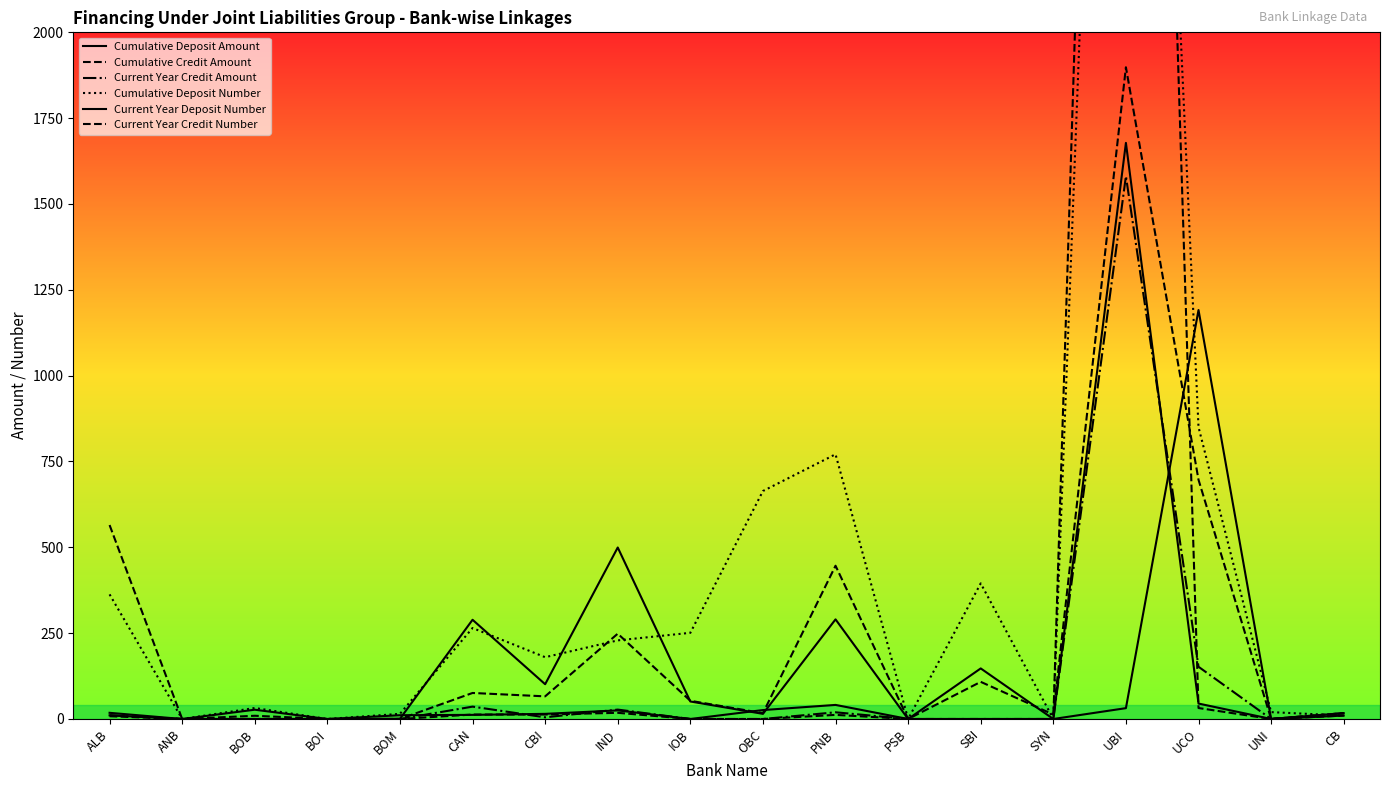

Reading left to right, extract all data points from this chart.

Cumulative Deposit Amount: 10.7	0.0	27.0	0.0	0.6	289.0	101.3	499.5	51.0	15.0	290.2	0.0	147.3	0.0	31.6	1191.2	0.1	17.1
Cumulative Credit Amount: 564.9	0.0	9.4	0.0	0.0	75.8	66.0	248.5	53.0	17.0	446.4	0.0	108.2	13.0	1898.2	696.8	0.2	17.1
Current Year Credit Amount: 11.0	0.0	0.0	0.0	0.0	36.0	4.9	27.4	0.0	0.0	19.5	0.0	0.0	0.0	1581.1	152.1	0.0	17.1
Cumulative Deposit Number: 363.0	0.0	32.0	0.0	15.0	265.0	180.0	229.0	251.0	664.0	771.0	0.0	395.0	0.0	5498.0	850.0	20.0	10.0
Current Year Deposit Number: 18.0	0.0	0.0	0.0	11.0	12.0	15.0	25.0	0.0	26.0	41.0	0.0	0.0	0.0	1678.0	45.0	0.0	10.0
Current Year Credit Number: 8.0	0.0	0.0	0.0	0.0	13.0	13.0	18.0	0.0	0.0	12.0	0.0	0.0	0.0	6718.0	32.0	0.0	10.0